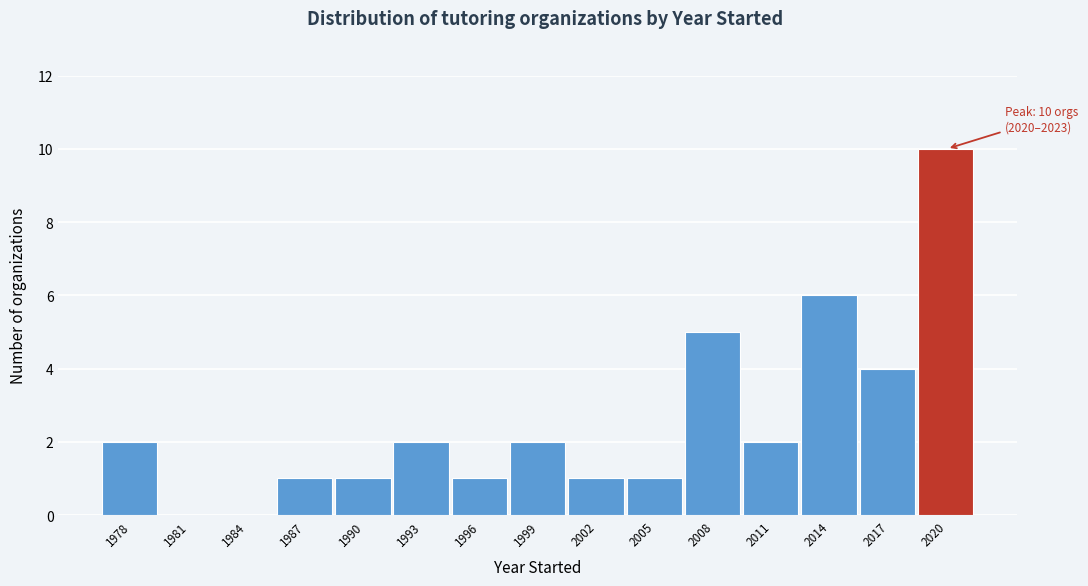

Reading left to right, extract all data points from this chart.

1978=2	1981=0	1984=0	1987=1	1990=1	1993=2	1996=1	1999=2	2002=1	2005=1	2008=5	2011=2	2014=6	2017=4	2020=10